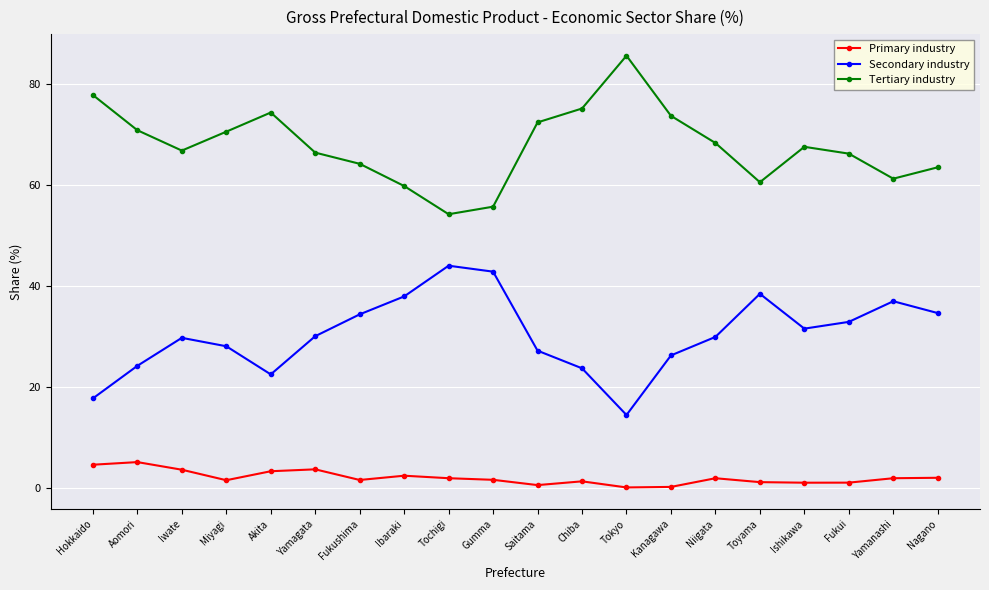

List the series in order of their peak value, lowest first.

Primary industry, Secondary industry, Tertiary industry